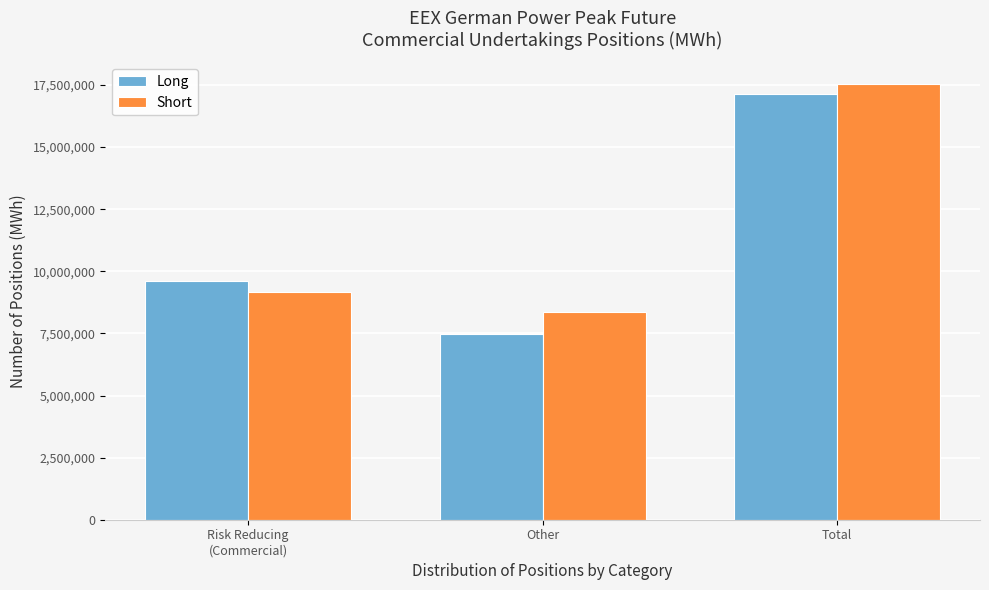

Reading right to left, transcribe all the data shown in this chart.

Long: 17117544	7490016	9627528
Short: 17535912	8363328	9172584